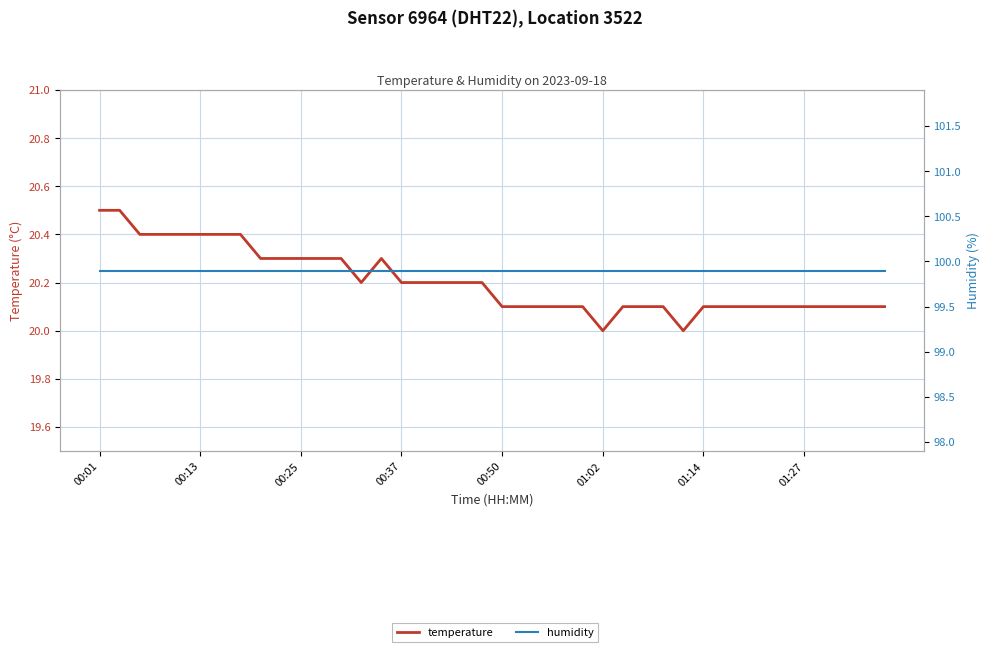

At how many categories does at least one series exceed 73?

40